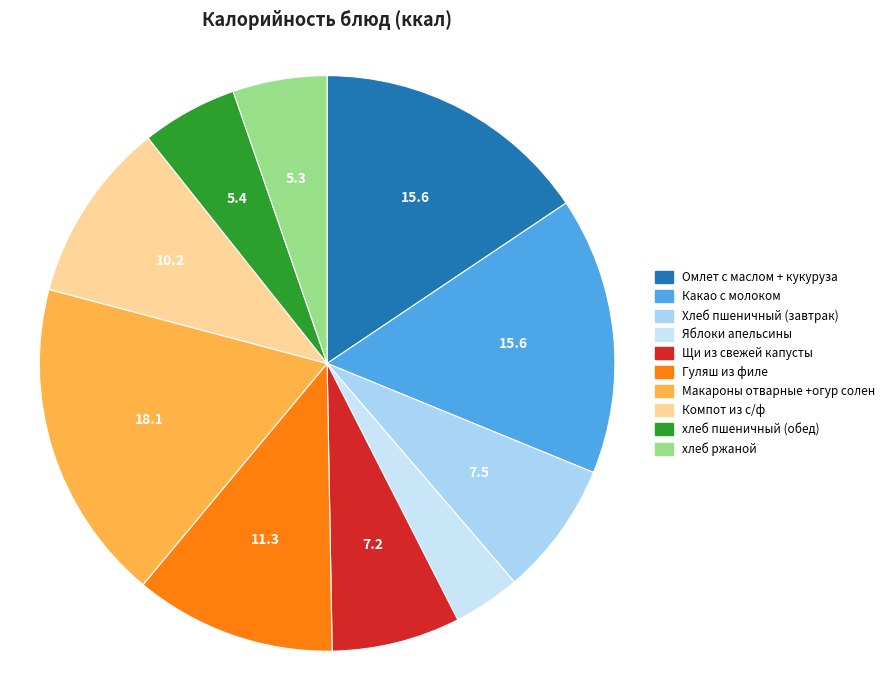

How many segments does this pie chart have?

10